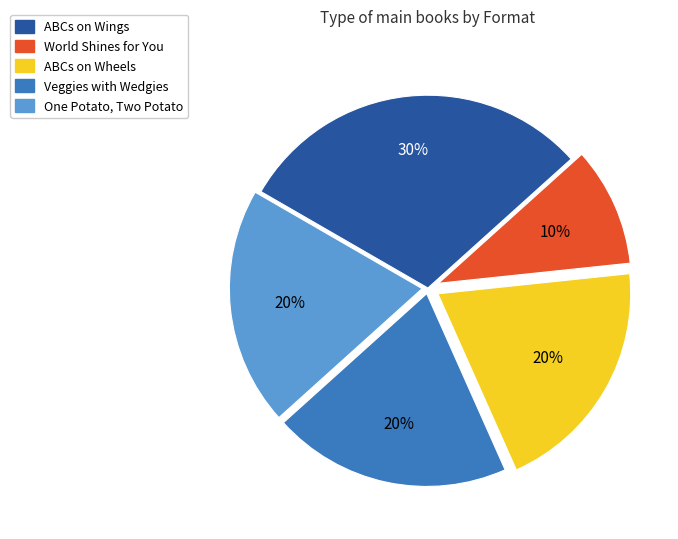

Does any single category account for the majority?

No